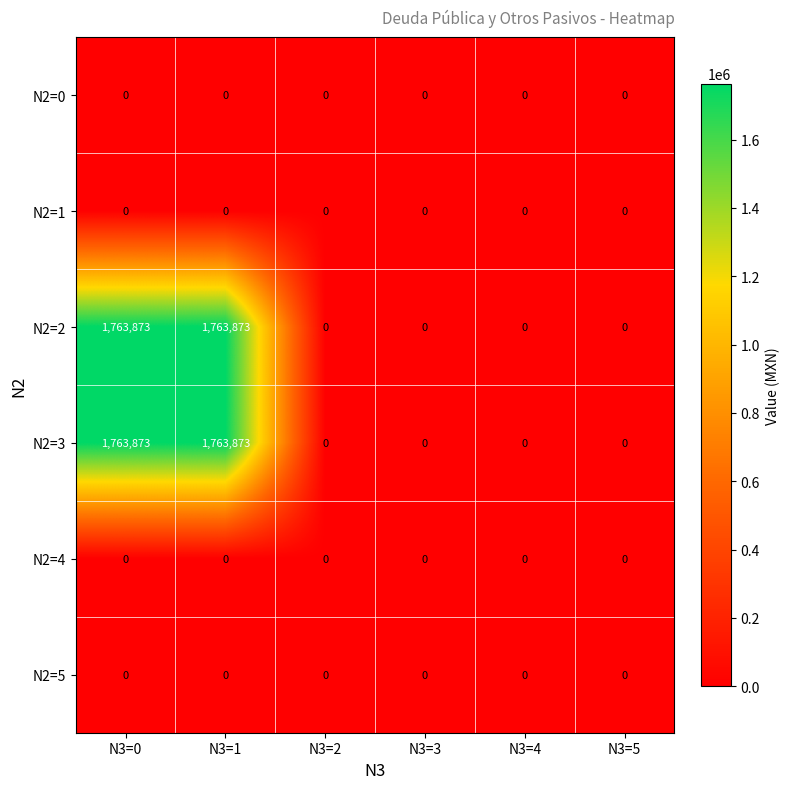

True or false: N2=0 has a value of 0 at N3=0.

True